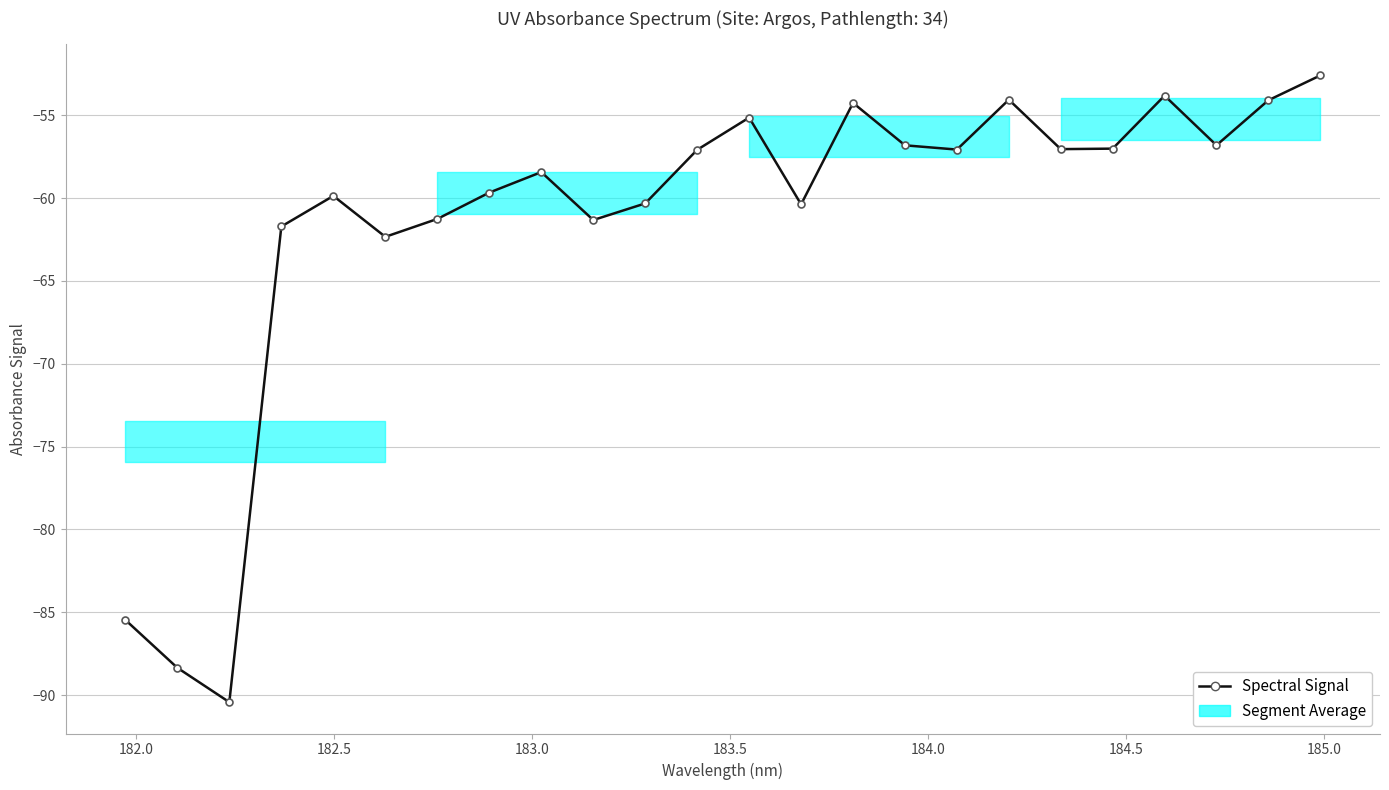

What is the value of the 5th point from the left?

-59.9